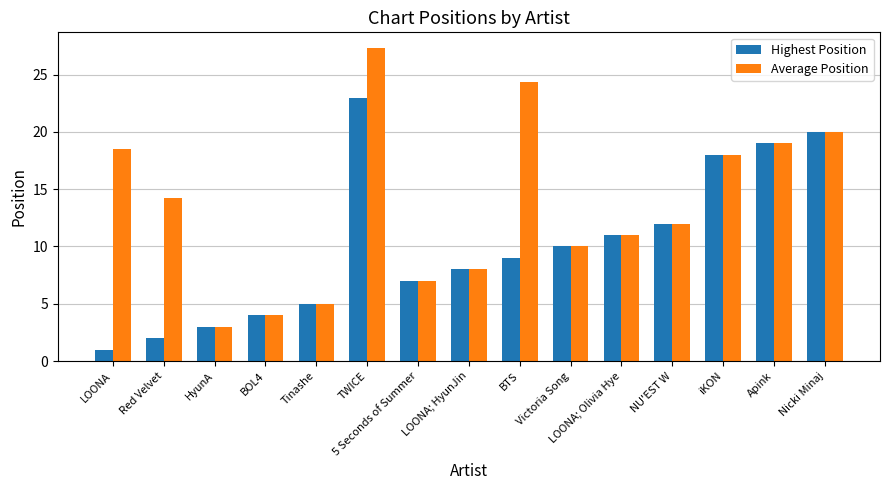

Reading left to right, list all the values displayed in this chart.

Highest Position: LOONA=1.0	Red Velvet=2.0	HyunA=3.0	BOL4=4.0	Tinashe=5.0	TWICE=23.0	5 Seconds of Summer=7.0	LOONA; HyunJin=8.0	BTS=9.0	Victoria Song=10.0	LOONA; Olivia Hye=11.0	NU'EST W=12.0	iKON=18.0	Apink=19.0	Nicki Minaj=20.0
Average Position: LOONA=18.5	Red Velvet=14.2	HyunA=3.0	BOL4=4.0	Tinashe=5.0	TWICE=27.3	5 Seconds of Summer=7.0	LOONA; HyunJin=8.0	BTS=24.3	Victoria Song=10.0	LOONA; Olivia Hye=11.0	NU'EST W=12.0	iKON=18.0	Apink=19.0	Nicki Minaj=20.0